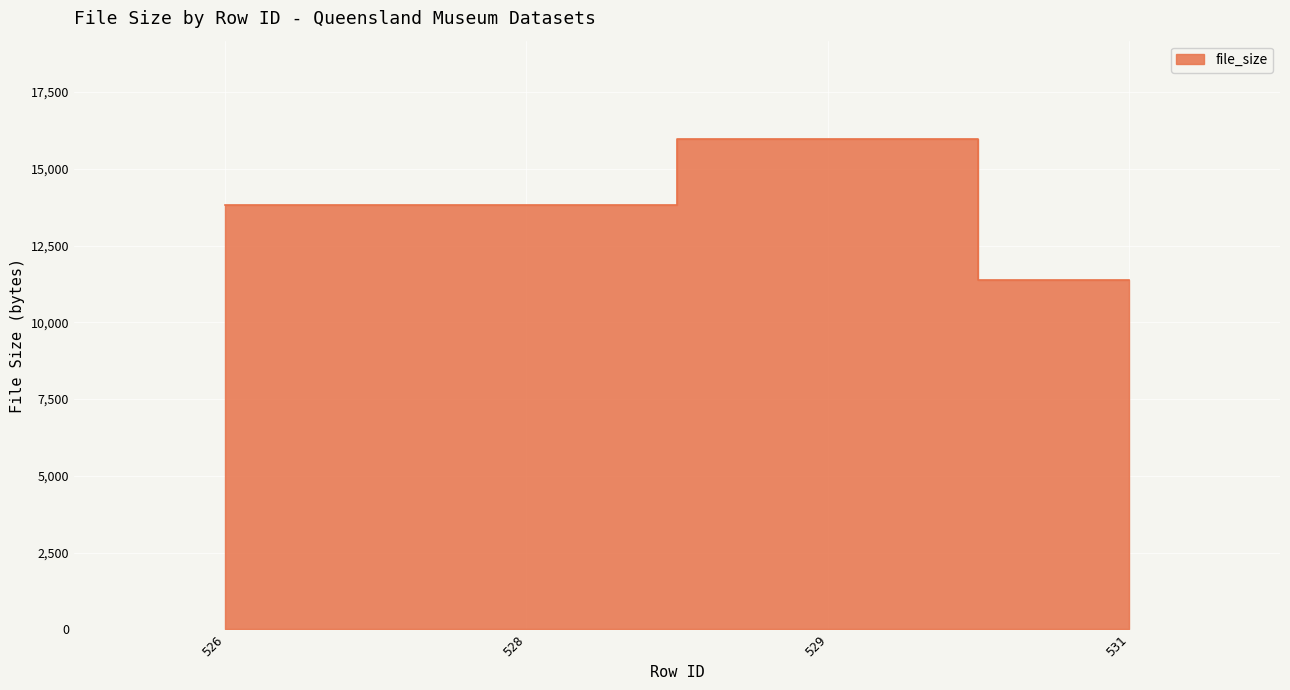

The chart shows a value of 11366 at 531. True or false?

True